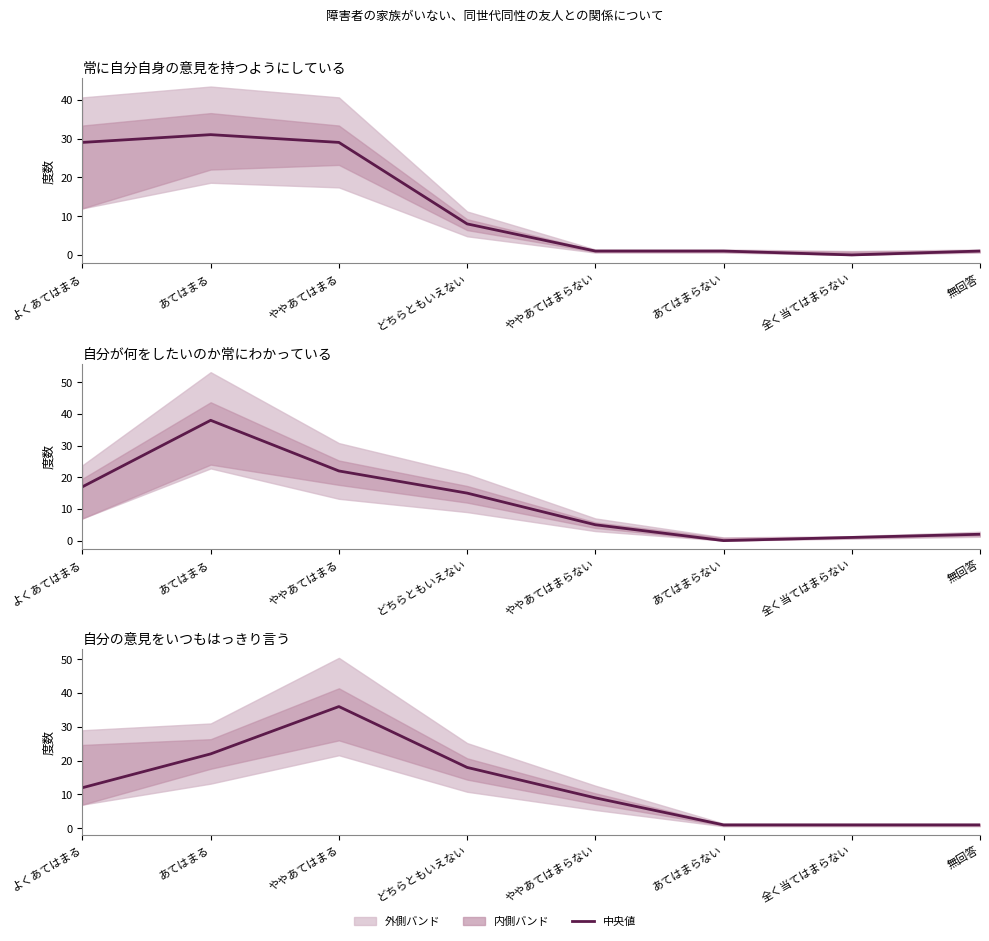

Which category has the lowest value in the 常に自分自身の意見を持つようにしている series?

全く当てはまらない